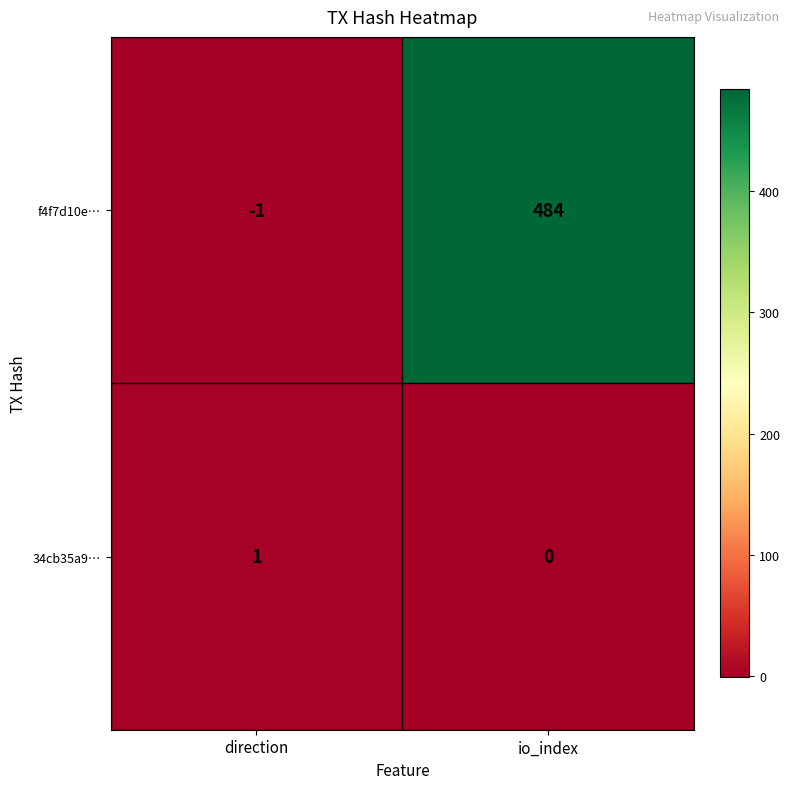

What is the sum of the f4f7d10e… values at direction and io_index?

483